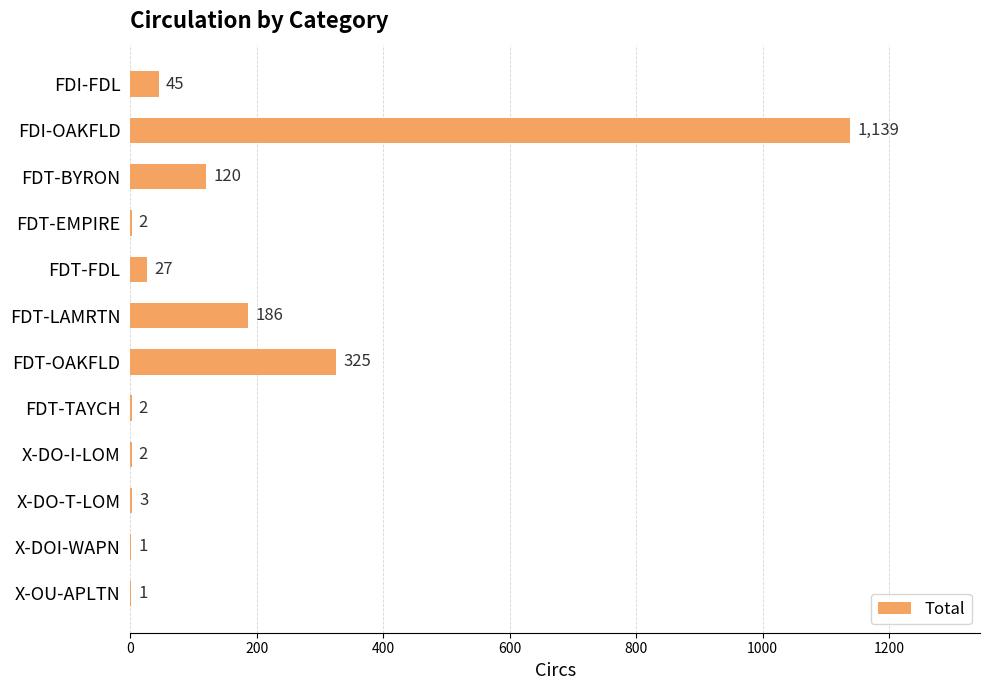

Which has a higher value, FDT-TAYCH or FDT-OAKFLD?

FDT-OAKFLD